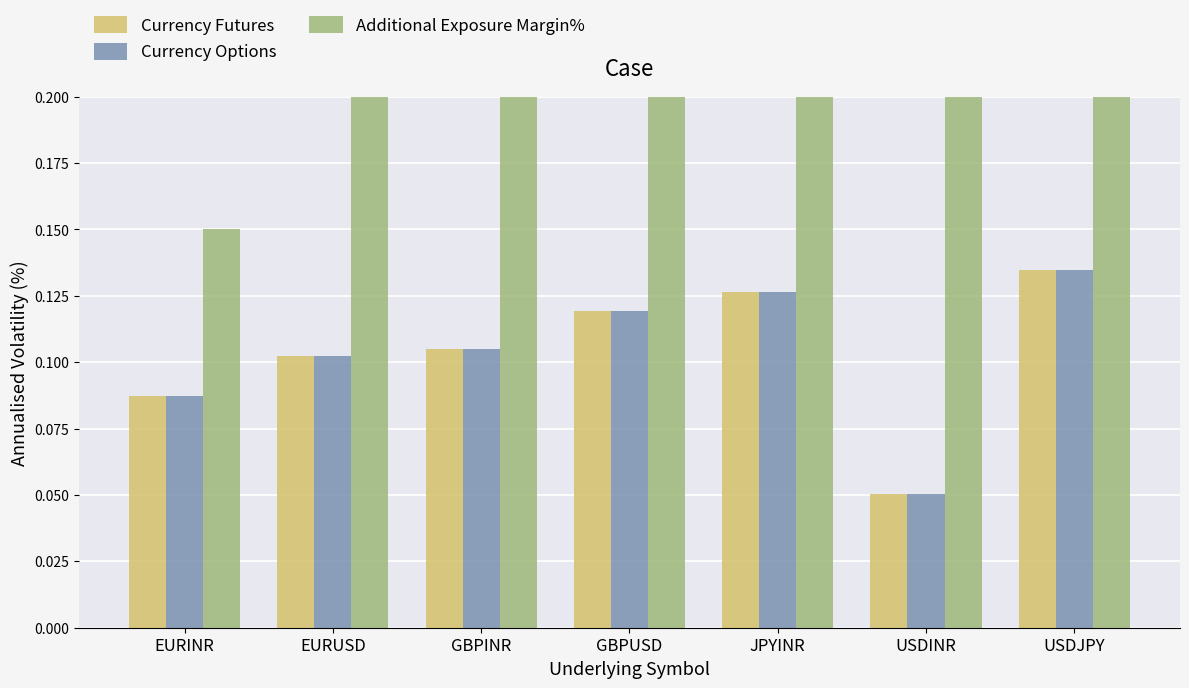

Is it true that Currency Futures equals 0.1 at EURINR?

True